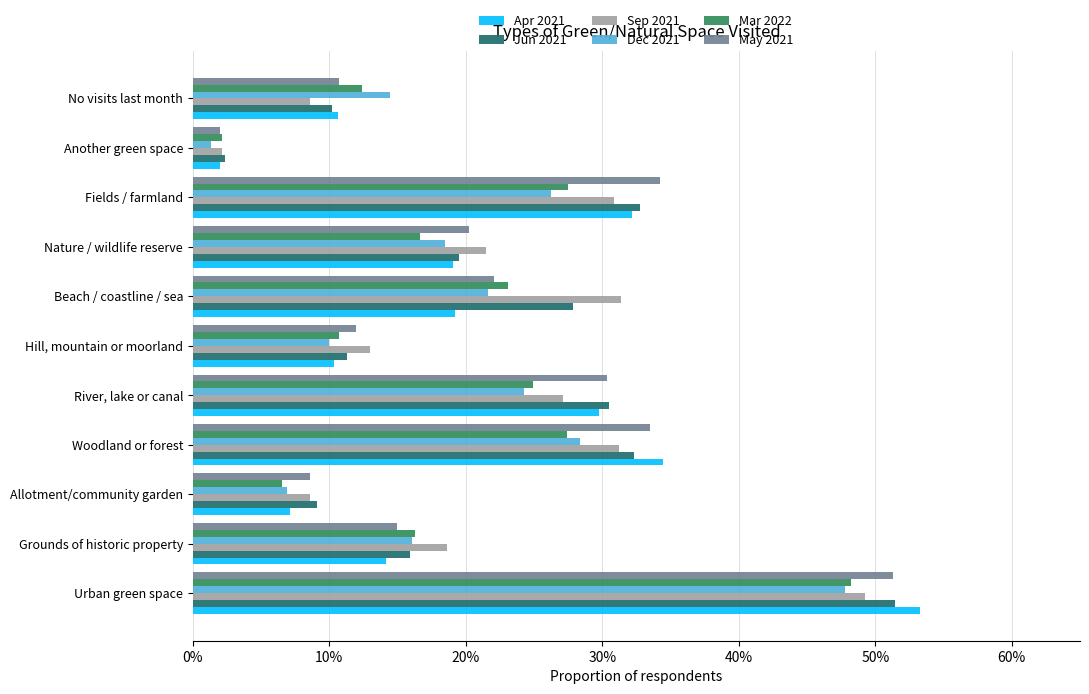

What is the value of the Sep 2021 bar at the 1st from the left?

0.5